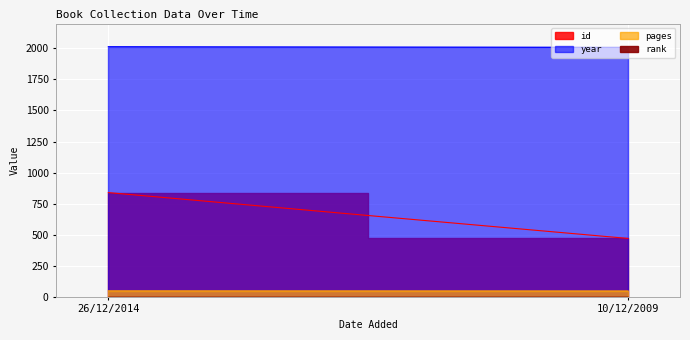

What is the value of the pages point at the 2nd from the left?

47